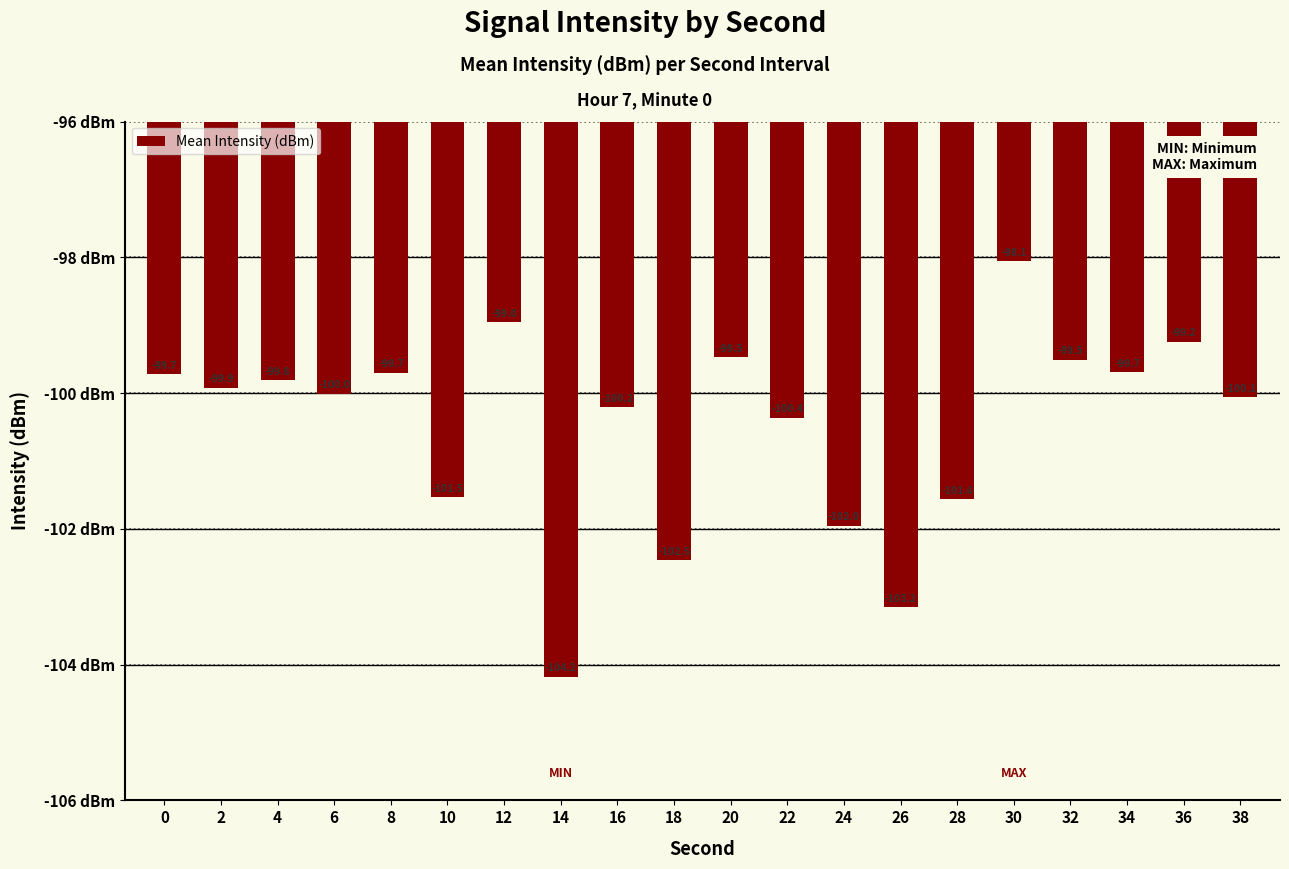

Reading left to right, extract all data points from this chart.

0=-99.7	2=-99.9	4=-99.8	6=-100.0	8=-99.7	10=-101.5	12=-99.0	14=-104.2	16=-100.2	18=-102.5	20=-99.5	22=-100.4	24=-102.0	26=-103.2	28=-101.6	30=-98.1	32=-99.5	34=-99.7	36=-99.2	38=-100.1